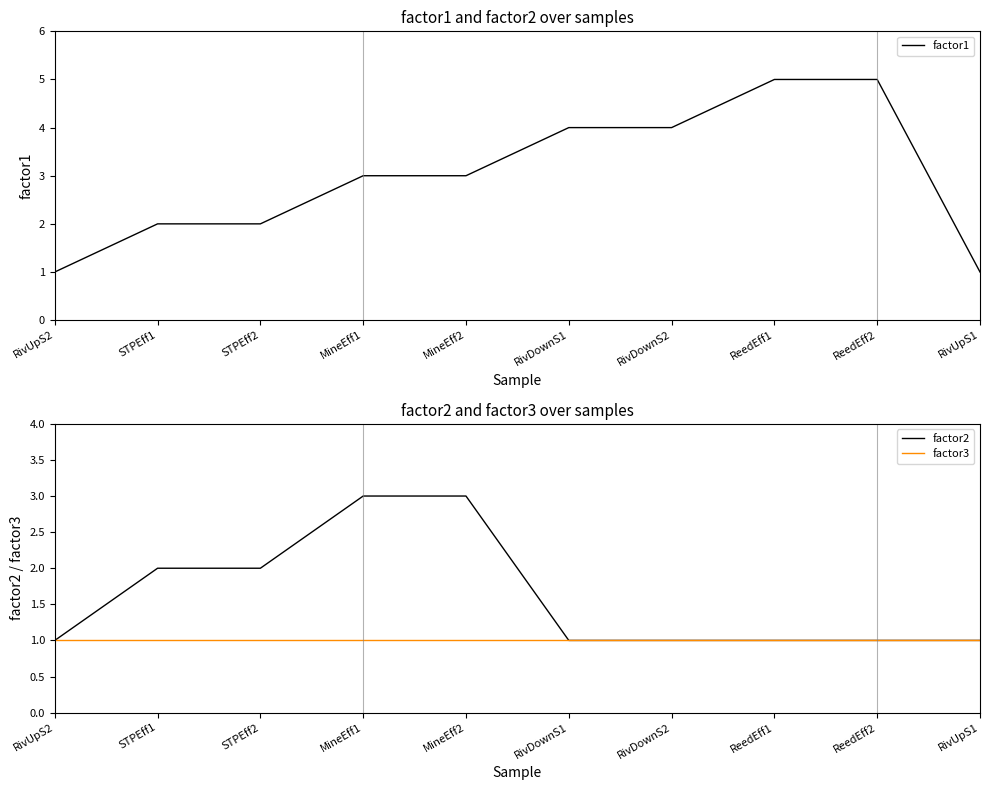

The factor2 series shows 3 at MineEff2. True or false?

True